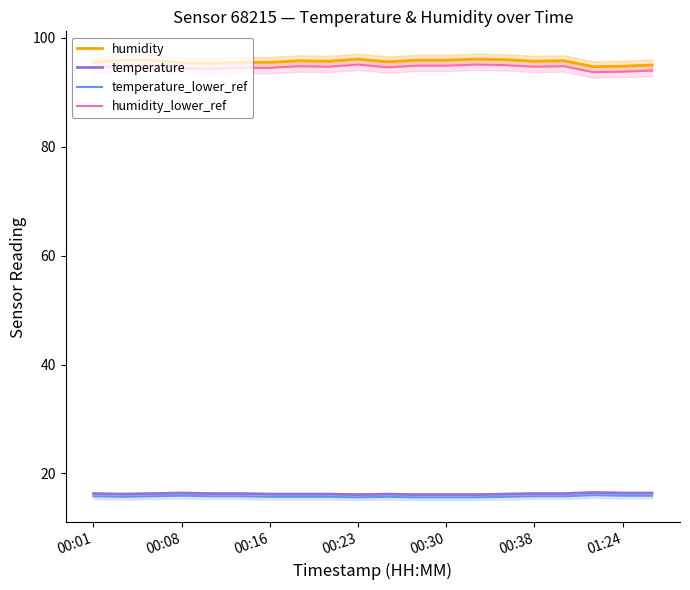

The value of temperature_lower_ref at 00:16 is 15.7. True or false?

True